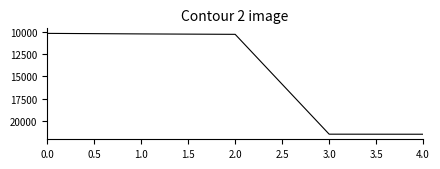

True or false: the data has more than 2 interior local peaks.

False